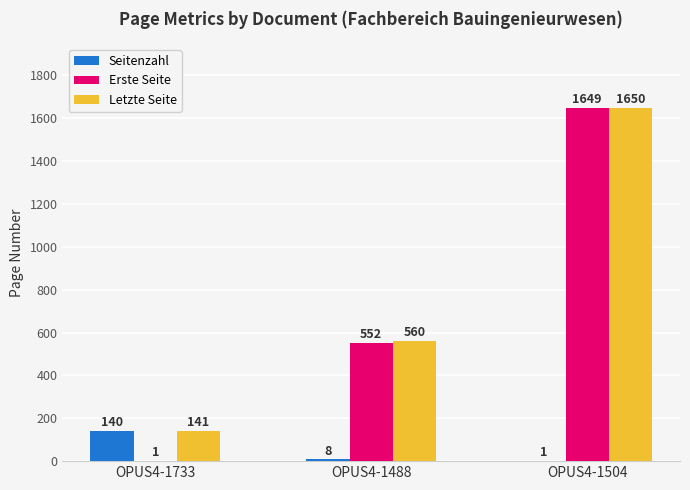

What is the total value across all series at OPUS4-1733?

282